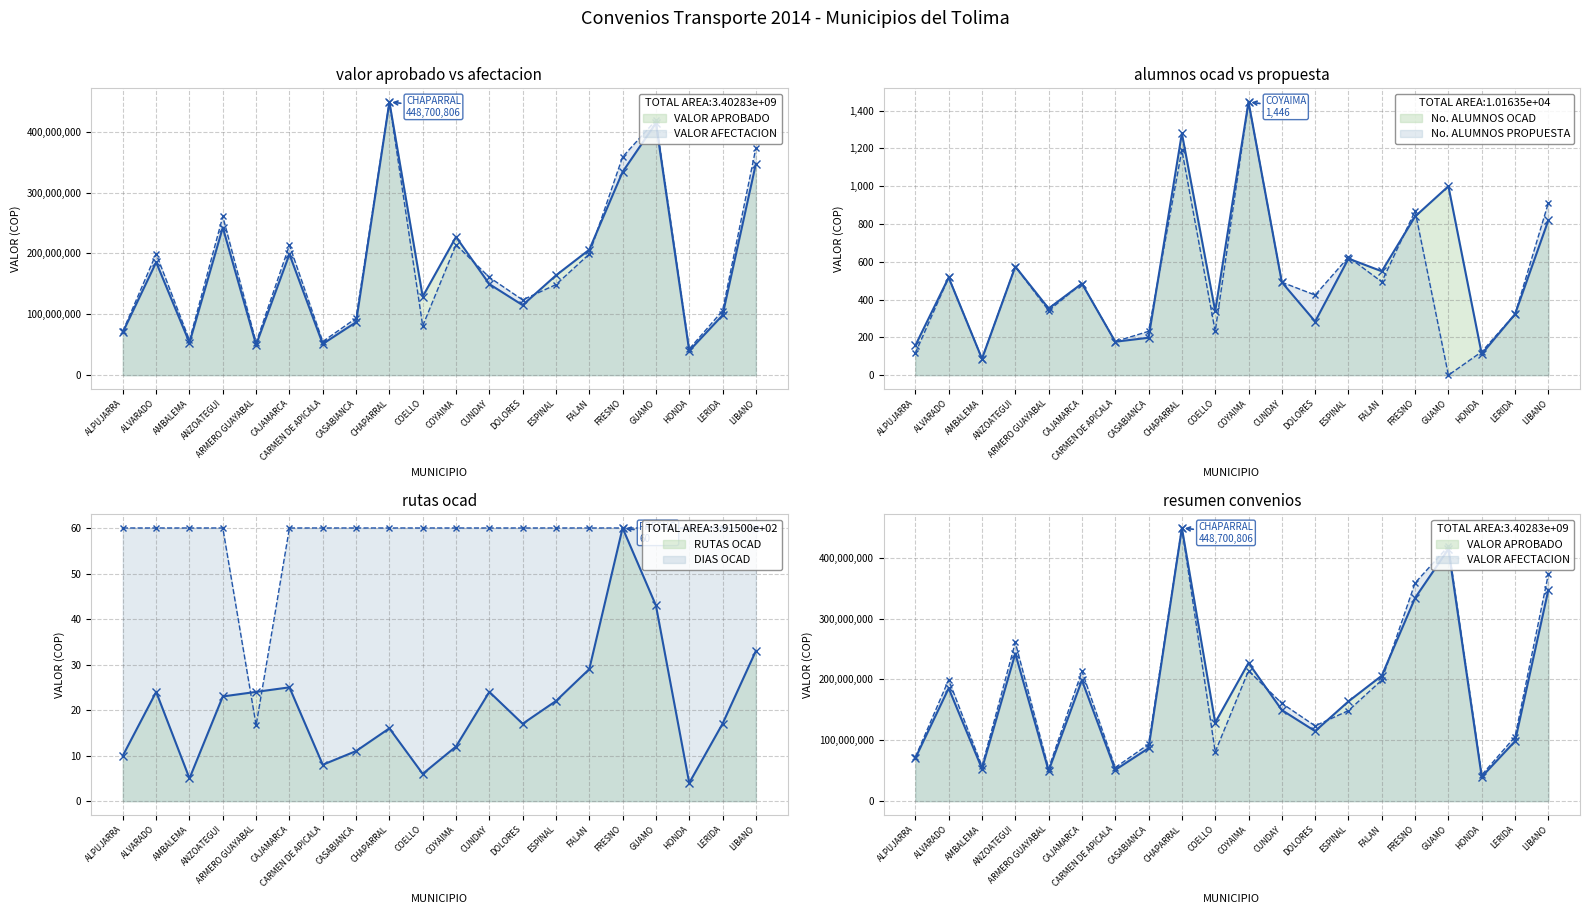

Reading left to right, what are all the values shown in this chart?

VALOR APROBADO: 70650000.0	185463000.0	53320613.0	242528538.0	50000000.0	198642000.0	51358985.0	87015000.0	448700806.0	129017739.0	227097551.0	149600000.0	115020000.0	163897535.0	206070000.0	333833400.0	414000000.0	40000000.0	98440000.0	347000000.0
VALOR AFECTACION: 72194817.6	199322402.8	57298299.1	260652372.4	53525606.0	213486251.9	55196839.2	93517515.0	448700806.0	80913656.0	214237072.4	160715322.6	123615291.3	148744785.1	198919731.0	358561725.3	418612834.4	42989146.7	105796290.0	372930847.6
No. ALUMNOS OCAD: 157.0	517.0	87.0	575.0	353.0	485.0	177.0	198.0	1280.0	339.0	1446.0	492.0	284.0	617.0	550.0	840.0	1000.0	112.0	323.0	820.0
No. ALUMNOS PROPUESTA: 117.0	517.0	87.0	575.0	342.0	485.0	178.0	232.0	1191.0	232.0	1446.0	492.0	424.0	625.0	494.0	869.0	0.0	124.0	323.0	912.0
RUTAS OCAD: 10.0	24.0	5.0	23.0	24.0	25.0	8.0	11.0	16.0	6.0	12.0	24.0	17.0	22.0	29.0	60.0	43.0	4.0	17.0	33.0
DIAS OCAD: 60.0	60.0	60.0	60.0	16.7	60.0	60.0	60.0	60.0	60.0	60.0	60.0	60.0	60.0	60.0	60.0	60.0	60.0	60.0	60.0